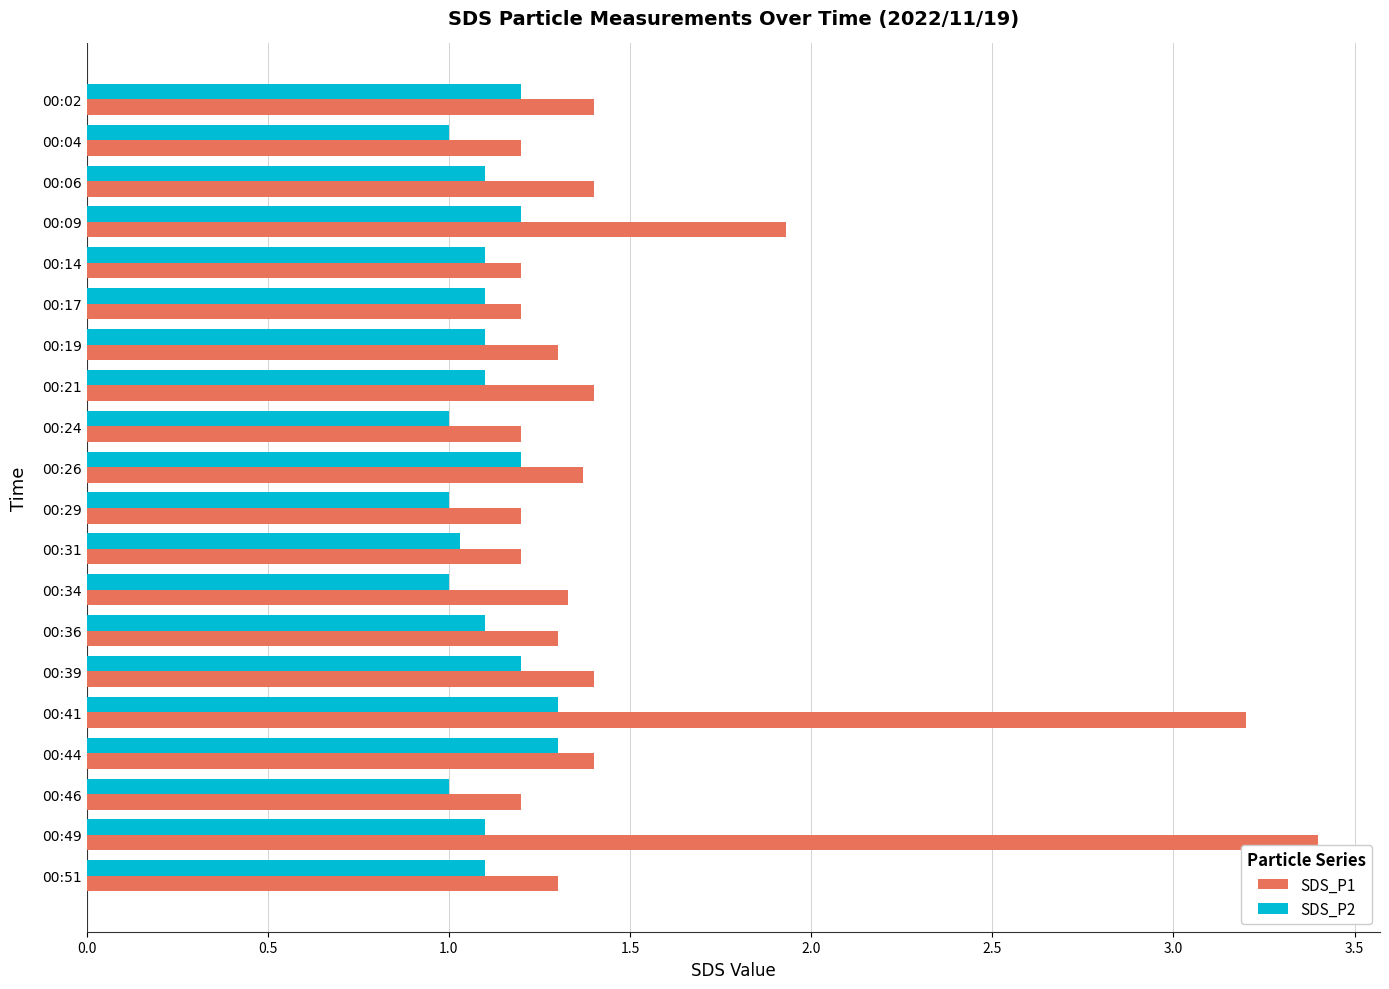

What is the minimum value shown in the chart?

1.0